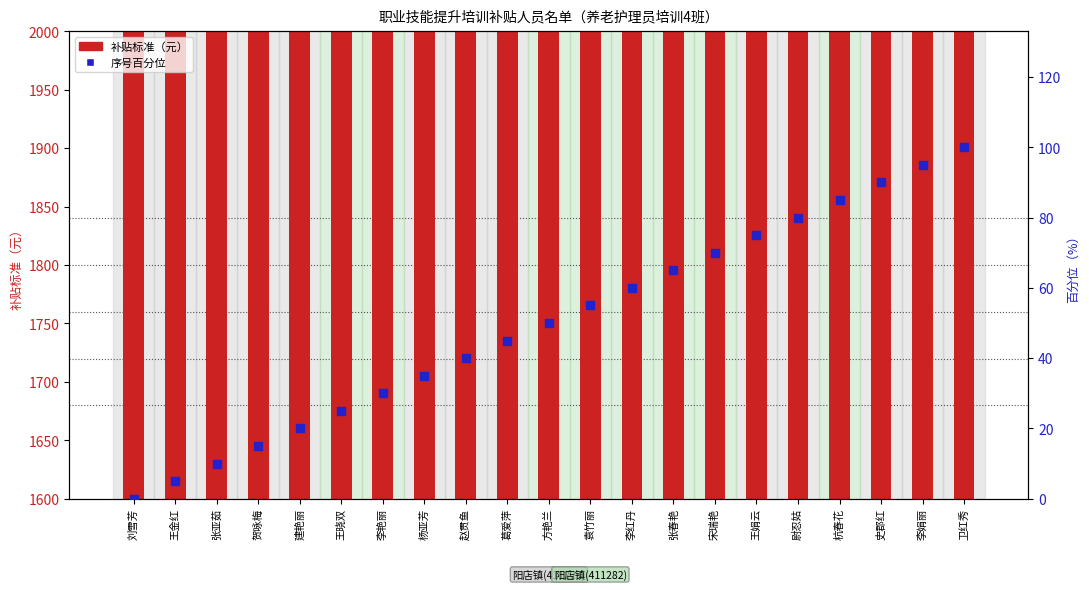

At which category is the sum across all series the highest?

卫红秀